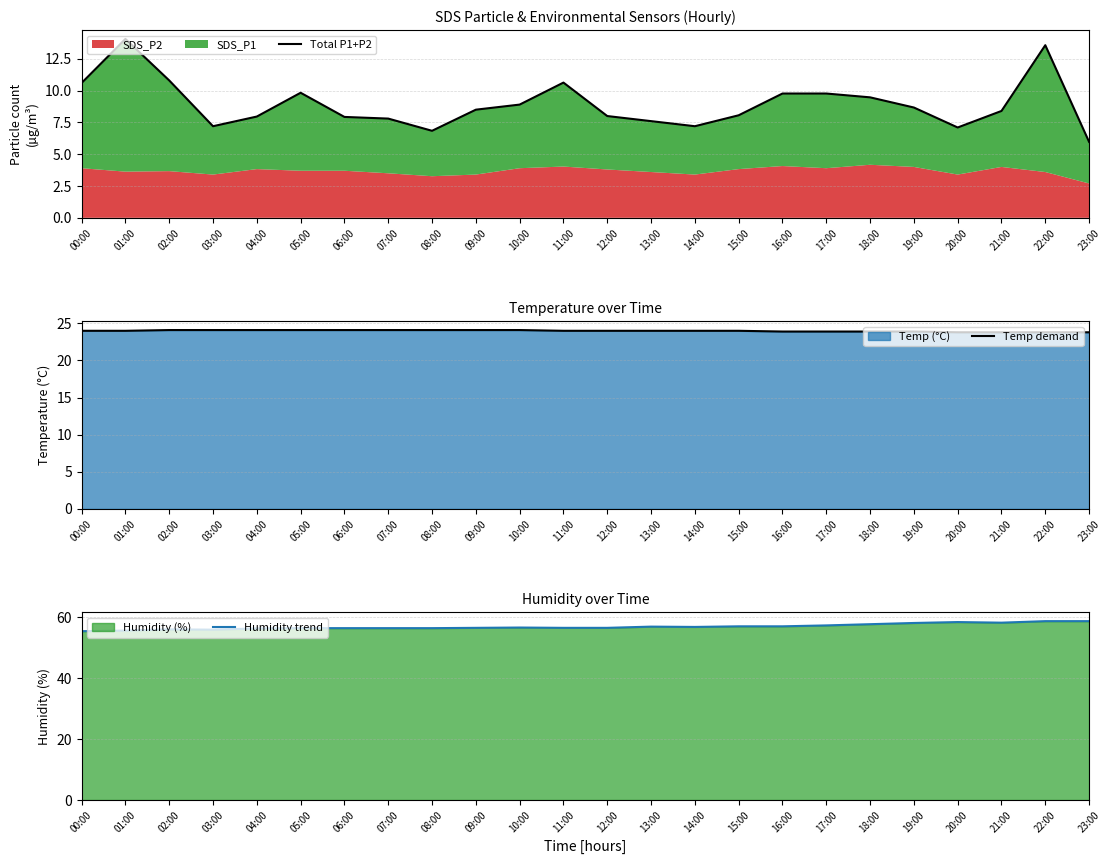

Which series has the largest range (max minus min)?

Total P1+P2